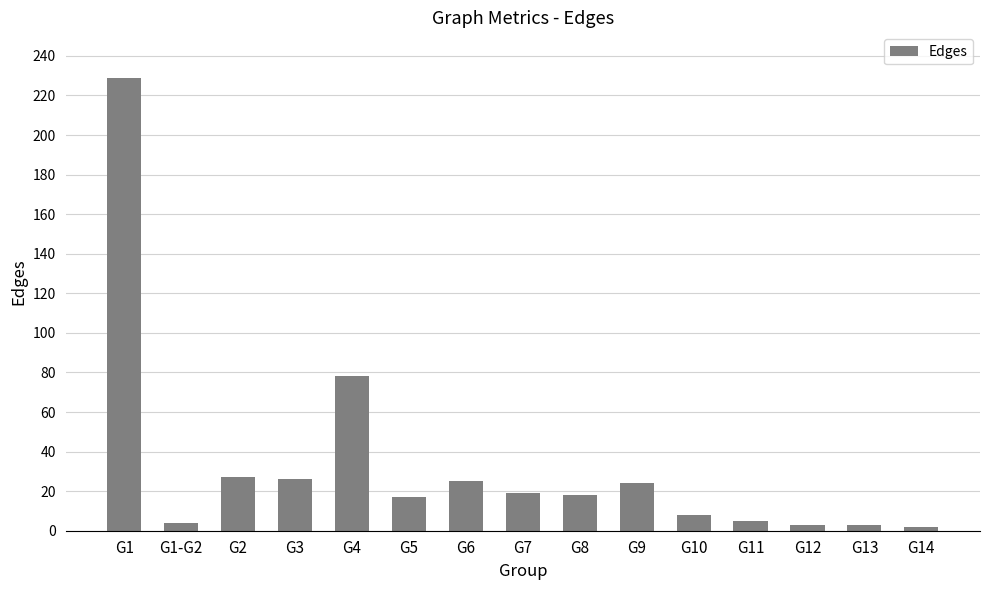

What is the minimum value shown in the chart?

2